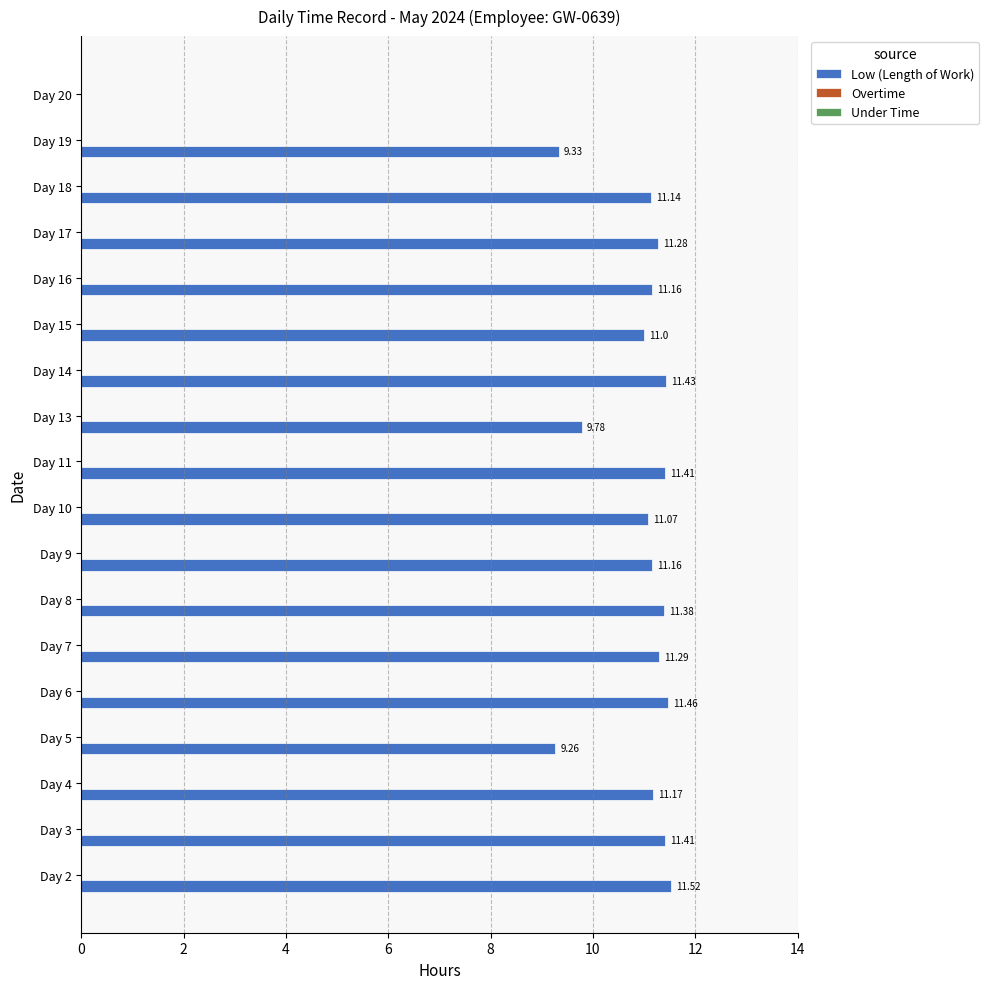

Between Day 2 and Day 6, which is larger?

Day 2